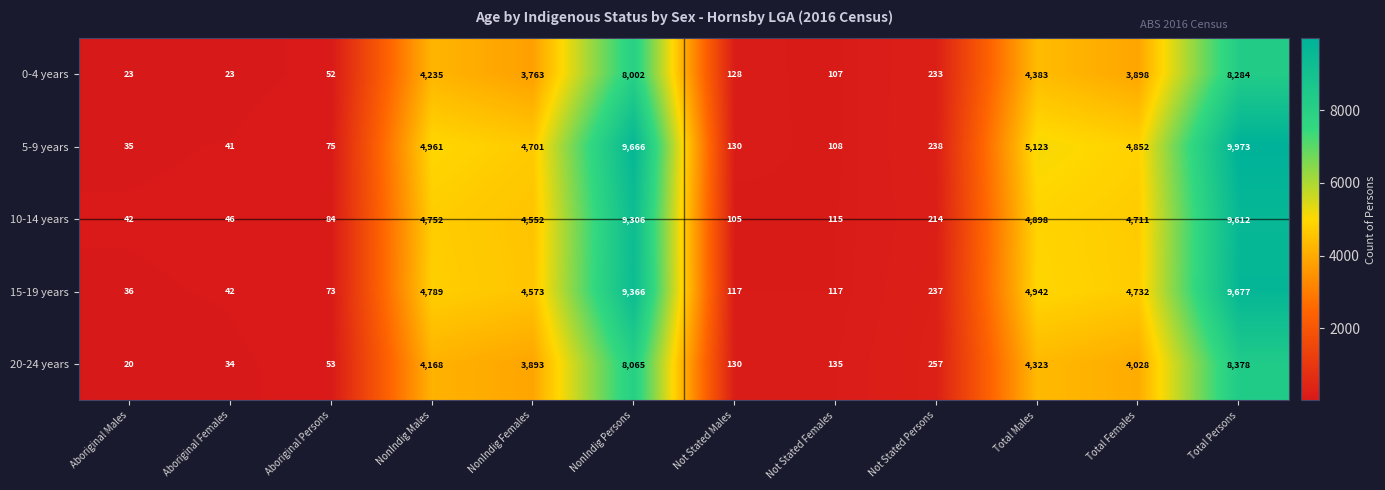

Which series has the largest total across all categories?

5-9 years